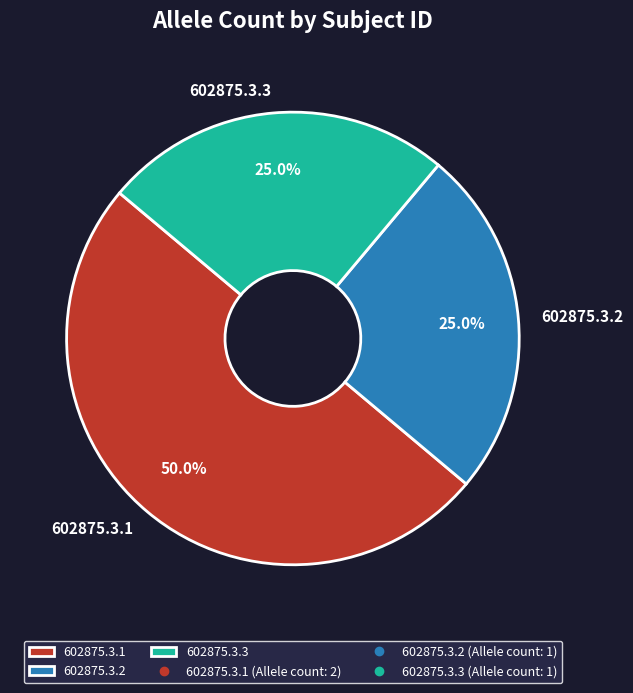

Does 602875.3.2 represent more than half of the total?

No